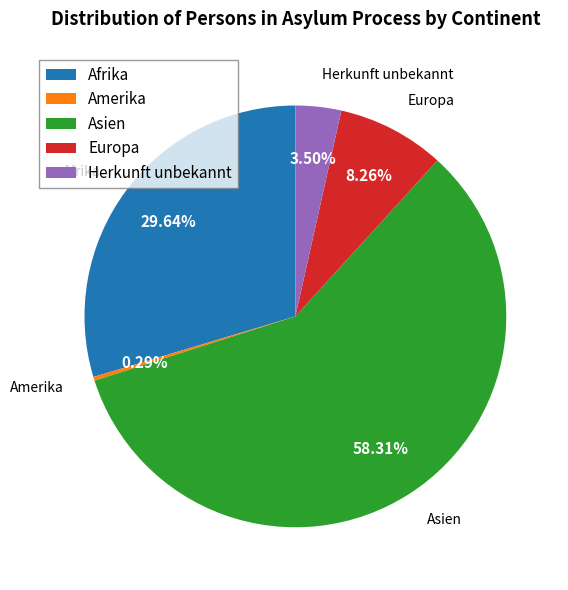

Count the number of slices in the pie.

5